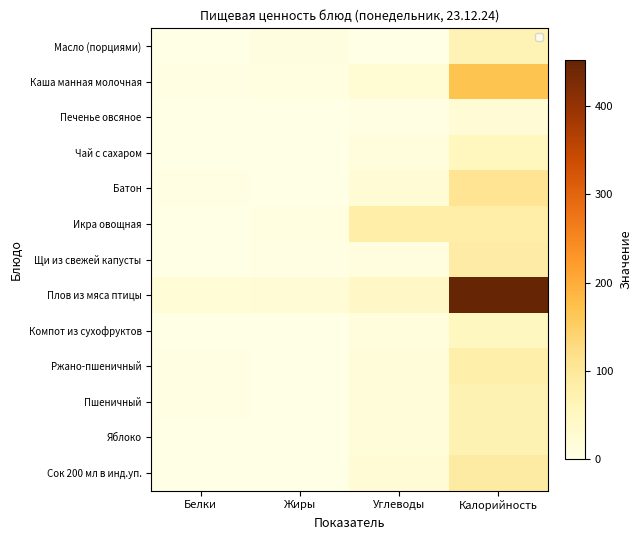

At which label does Каша манная молочная reach its peak?

Калорийность